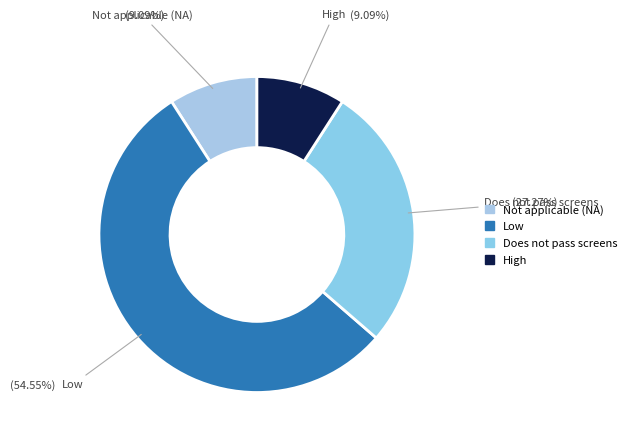

How many segments does this pie chart have?

4